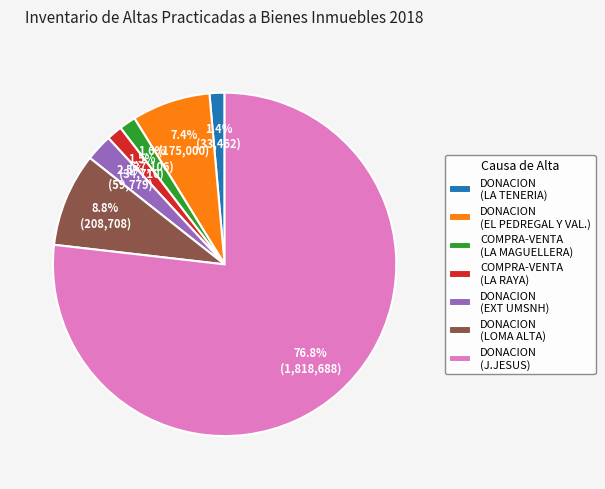

What is the largest slice in the pie chart?

DONACION (J.JESUS)